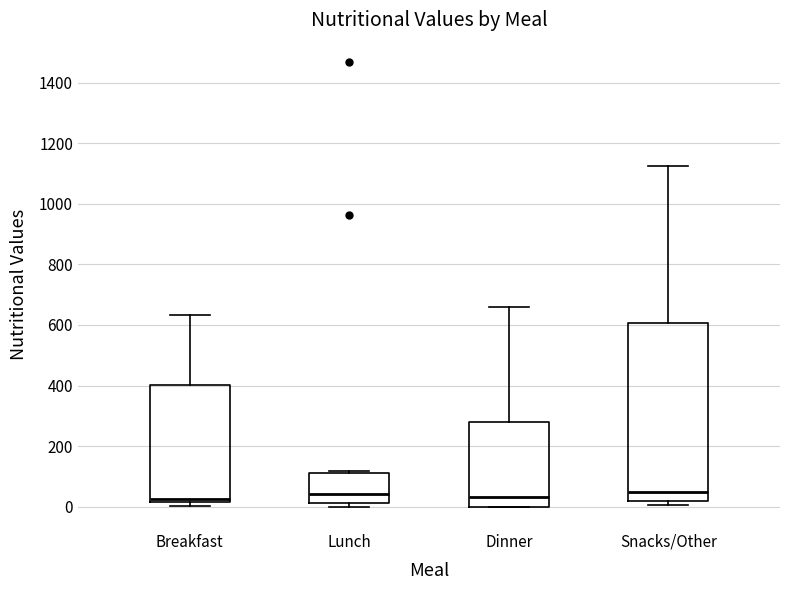

Where is the upper edge of the box for Snacks/Other on the y-axis? The values are not printed on the chart, so give them approximately, as read against the axis.

600